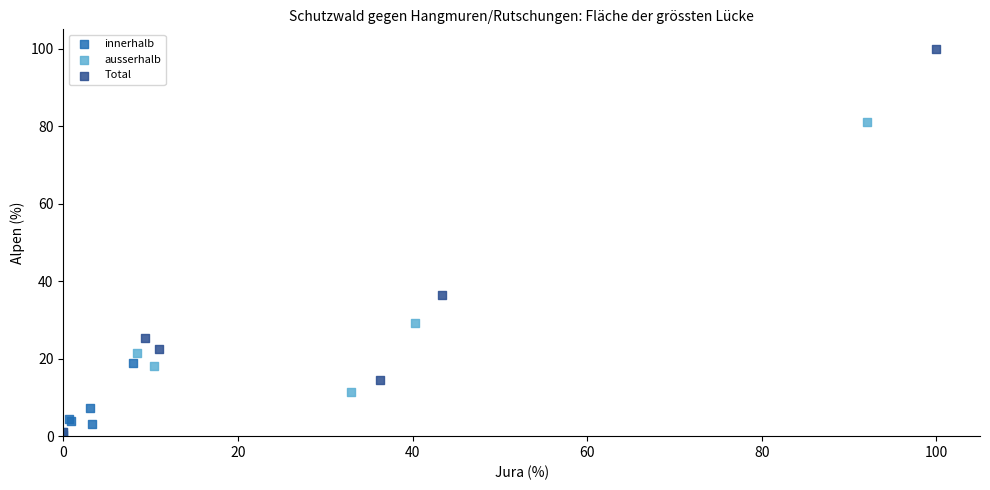

Which series contains the highest Y value?

Total